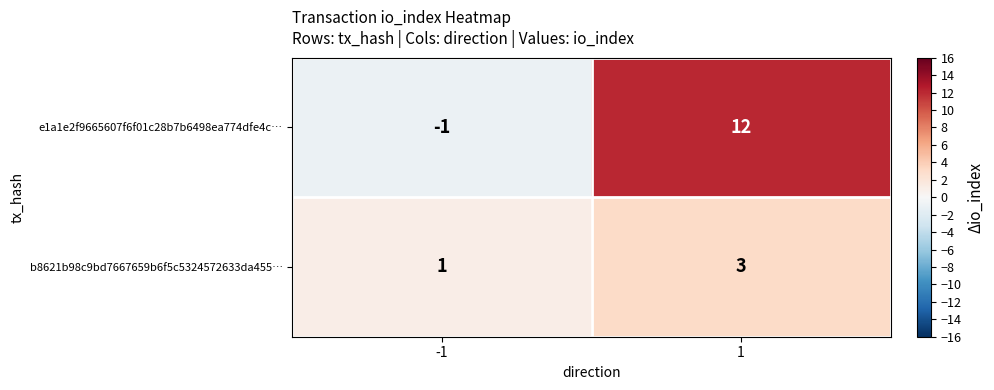

Which series has the widest spread of values?

e1a1e2f9665607f6f01c28b7b6498ea774dfe4c…